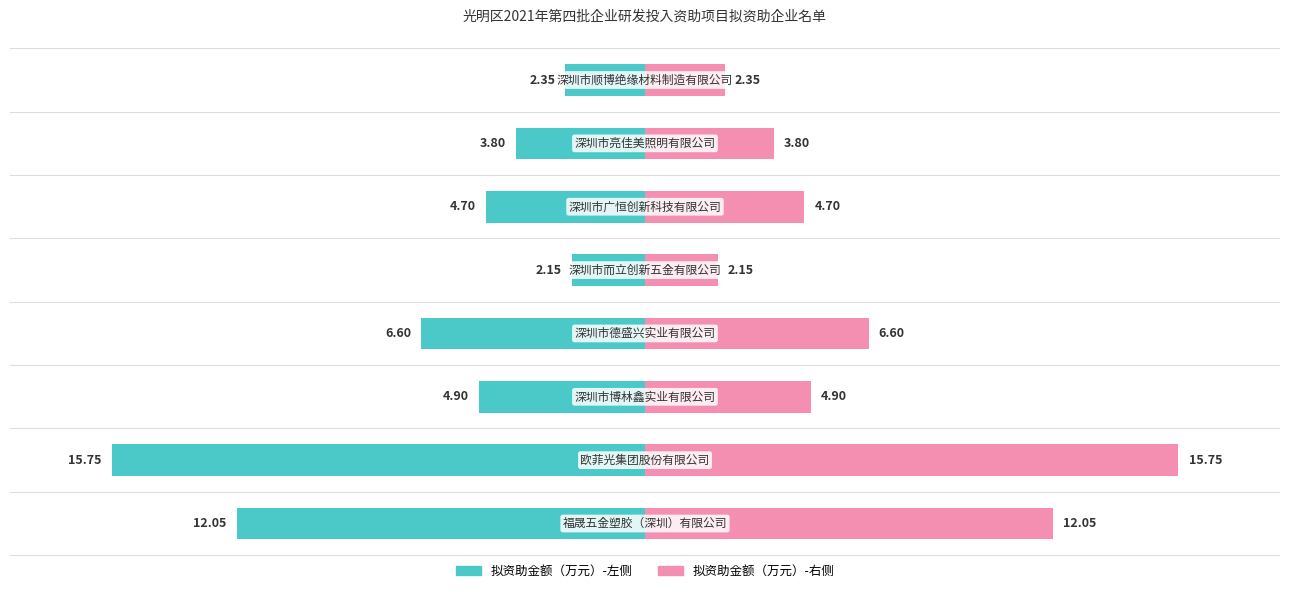

How many bars are there in each group?

2